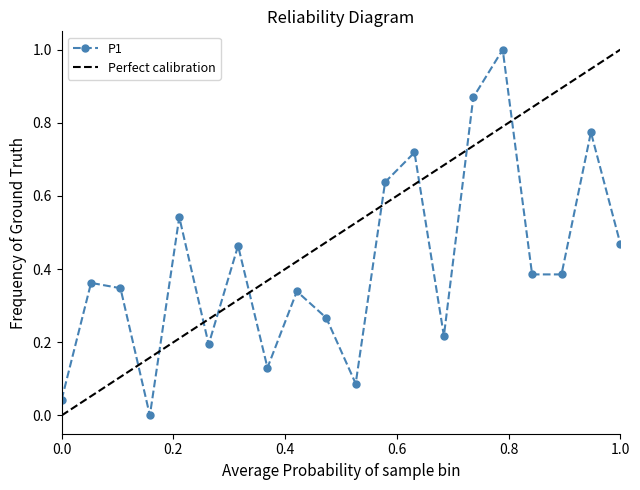

True or false: the data has more than 2 interior local peaks.

True